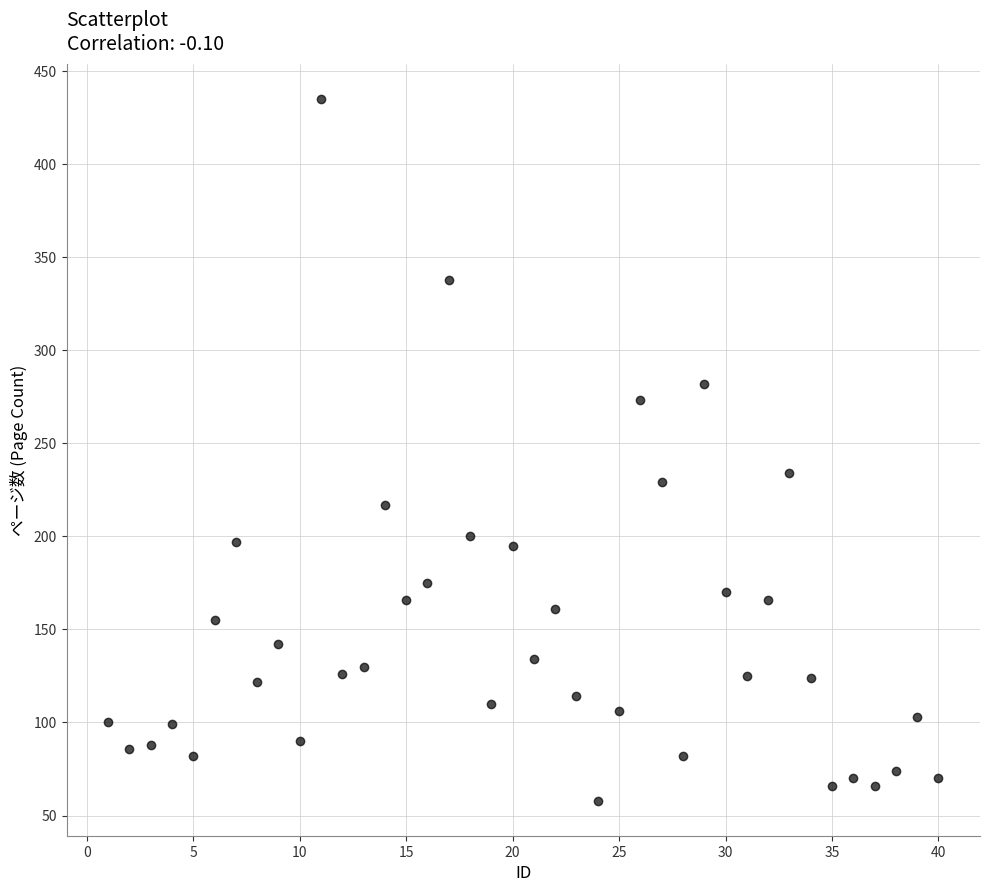

What Y value in the scatter plot is closest to 246?

234